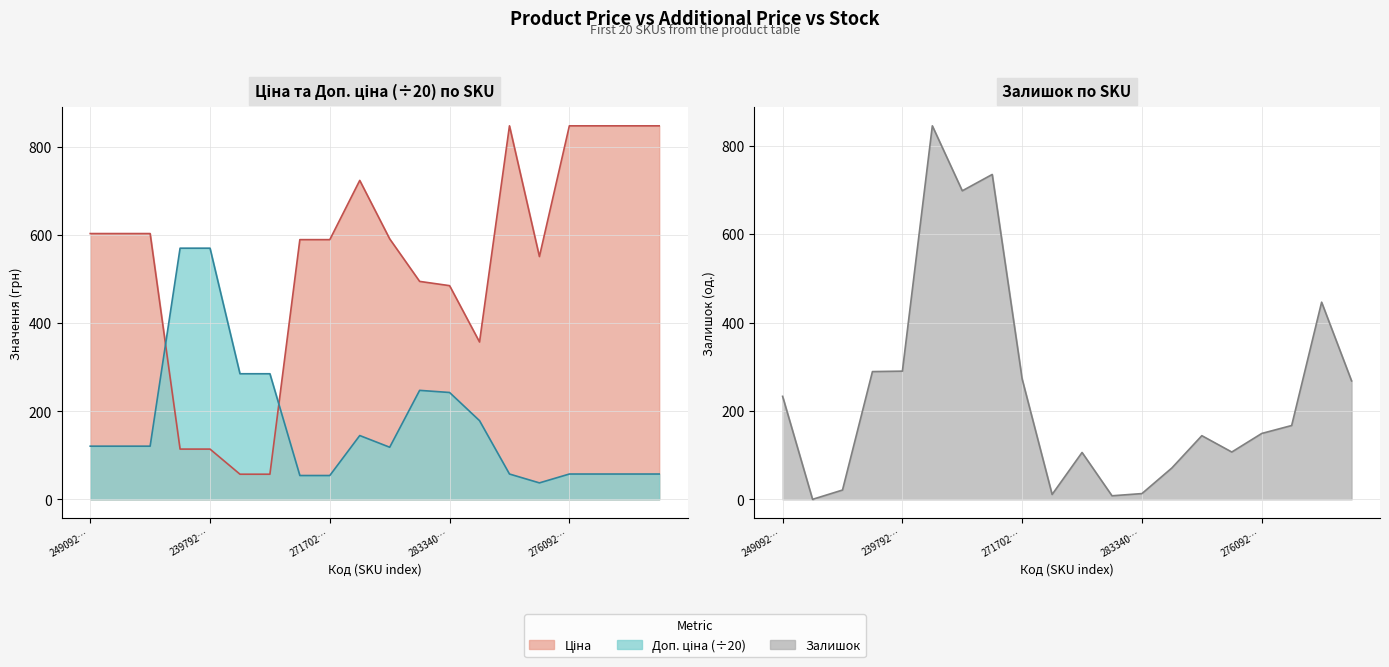

What is the label of the 5th point from the right?

276092107